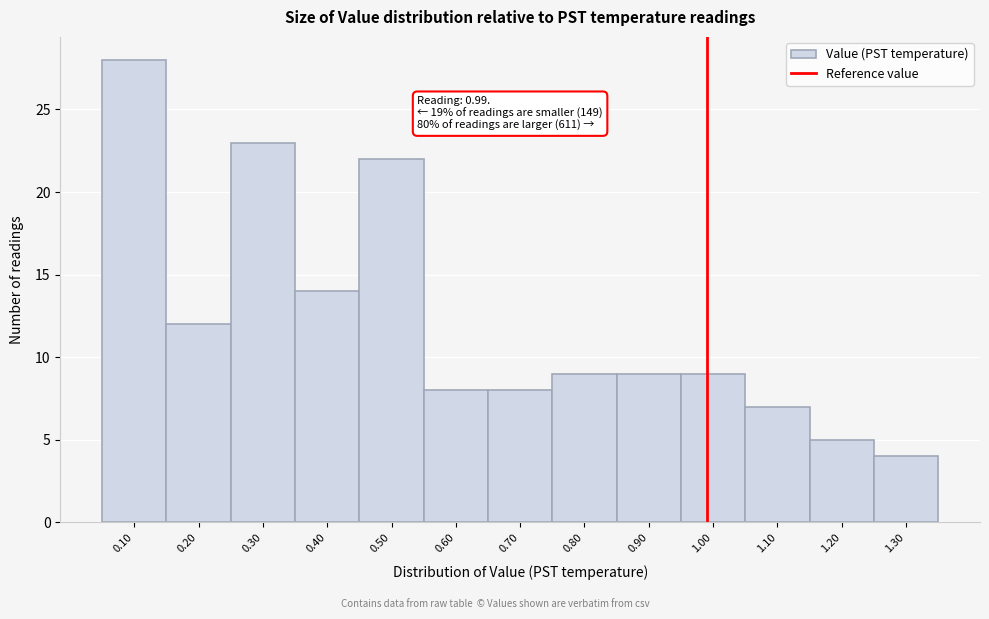

Over which range of the x-axis is the bar tallest?

0.05 to 0.15